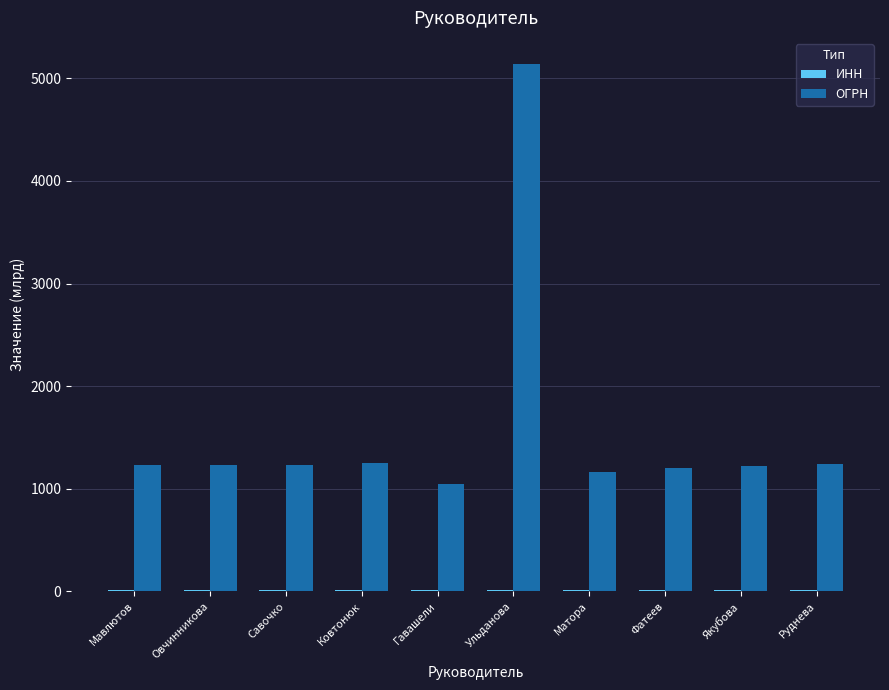

True or false: ОГРН has a value of 1217.7 at Якубова.

True